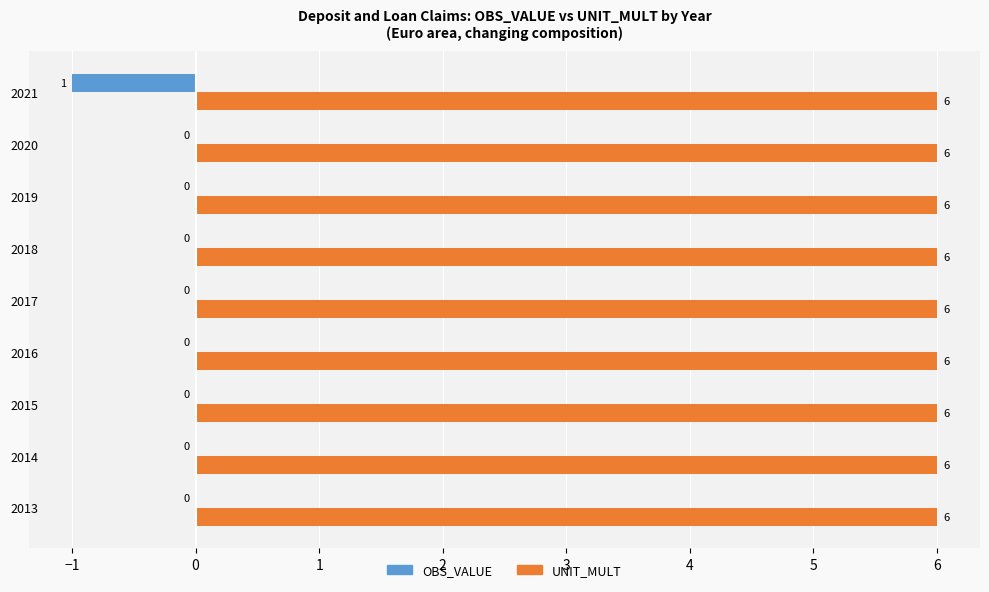

Which series has the largest range (max minus min)?

OBS_VALUE